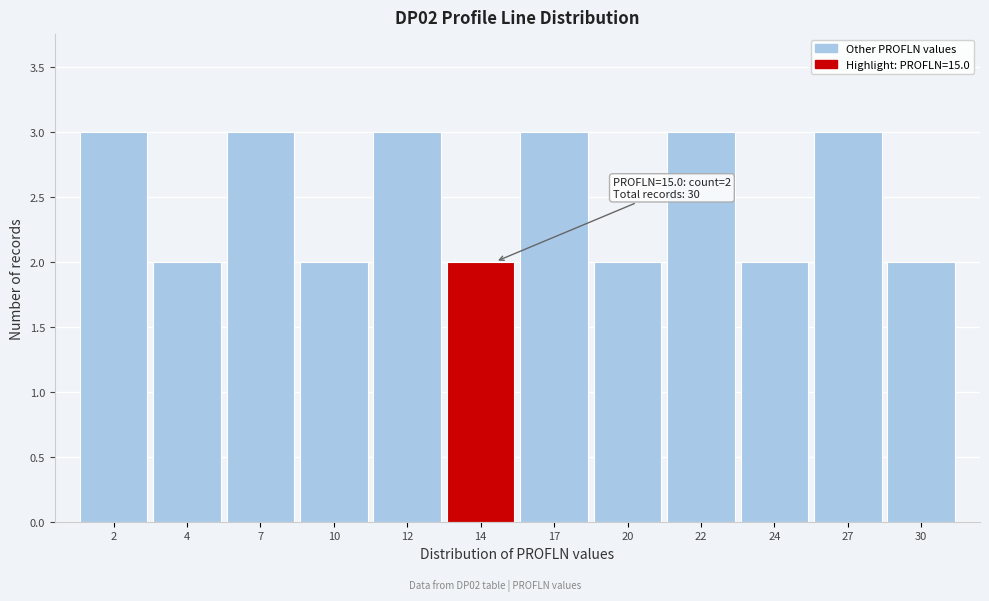

Reading right to left, what are all the values shown in this chart?

30=2	27=3	24=2	22=3	20=2	17=3	14=2	12=3	10=2	7=3	4=2	2=3